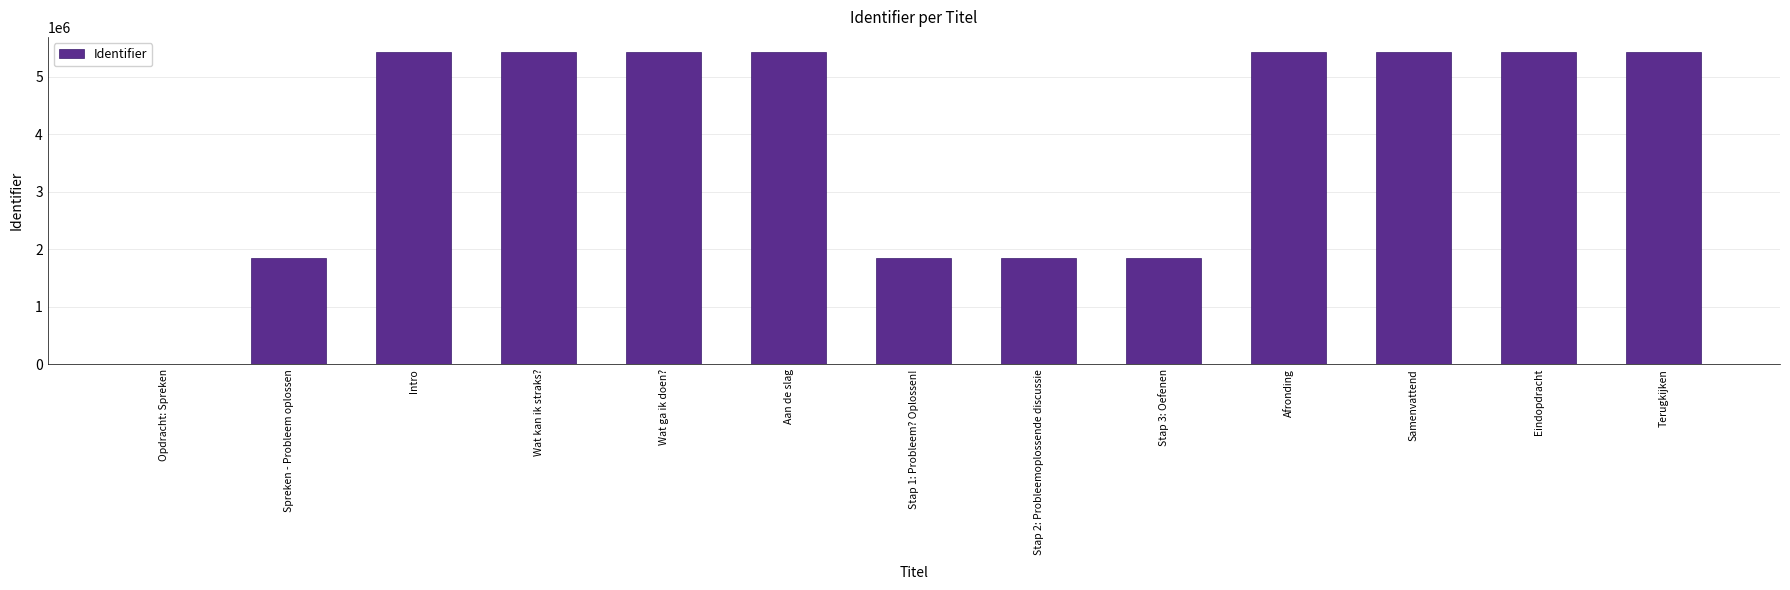

What is the change in value from Stap 3: Oefenen to Eindopdracht?

+3570793